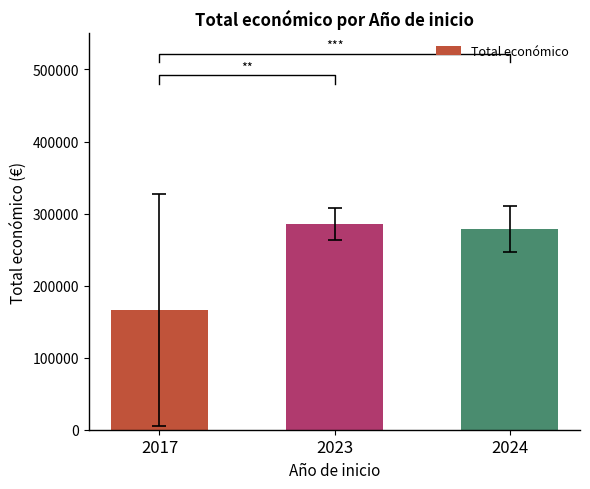

What is the difference between the second highest and minimum values?

112062.8